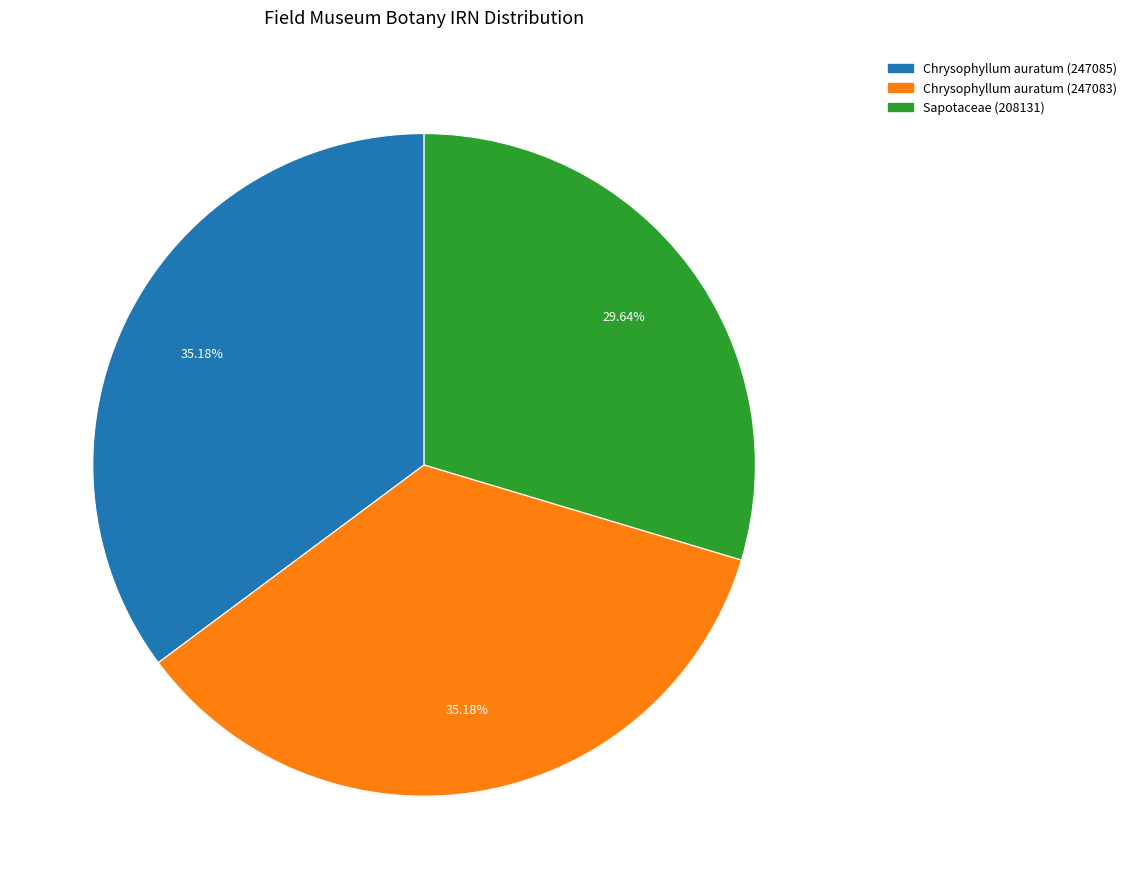

How many slices are in this pie chart?

3